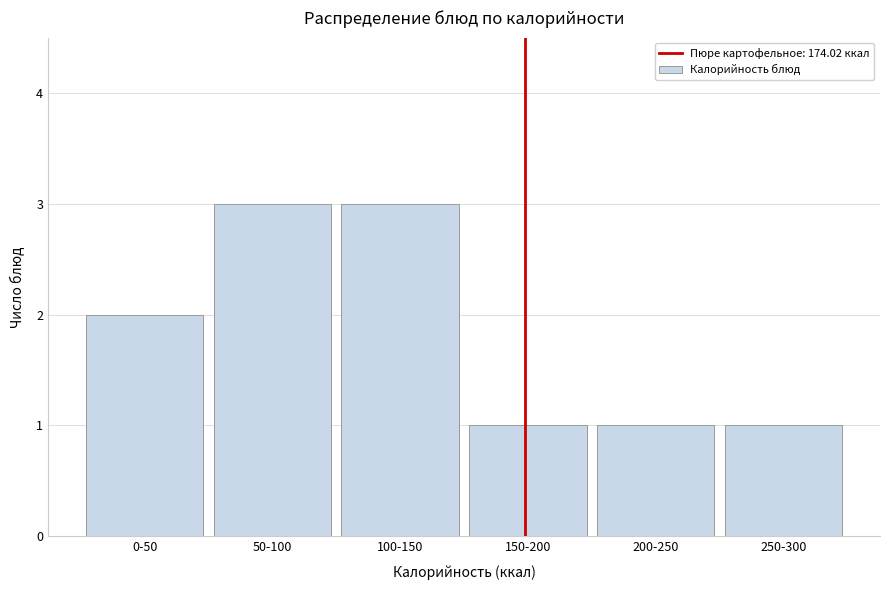

Reading left to right, list all the values displayed in this chart.

0-50=2	50-100=3	100-150=3	150-200=1	200-250=1	250-300=1